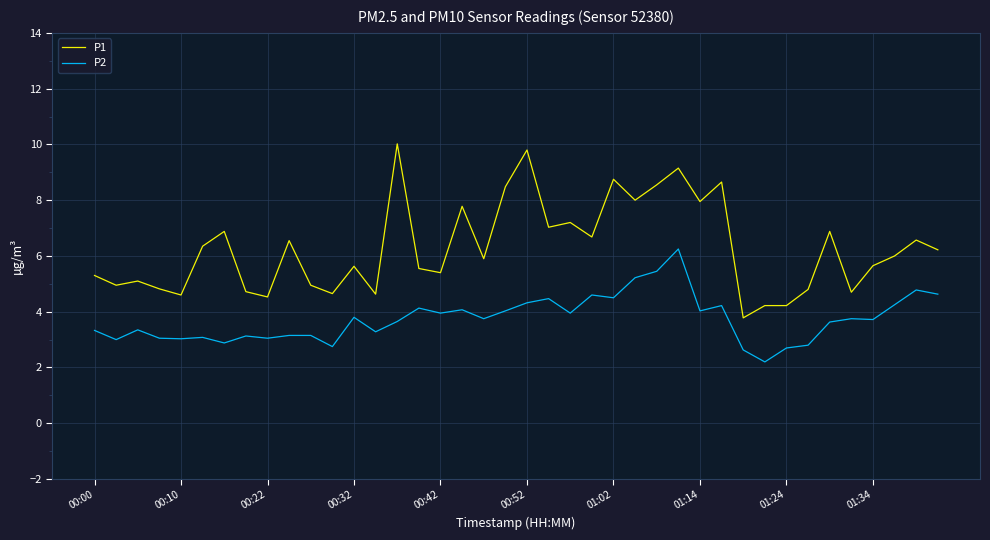

How many lines are shown in the chart?

2